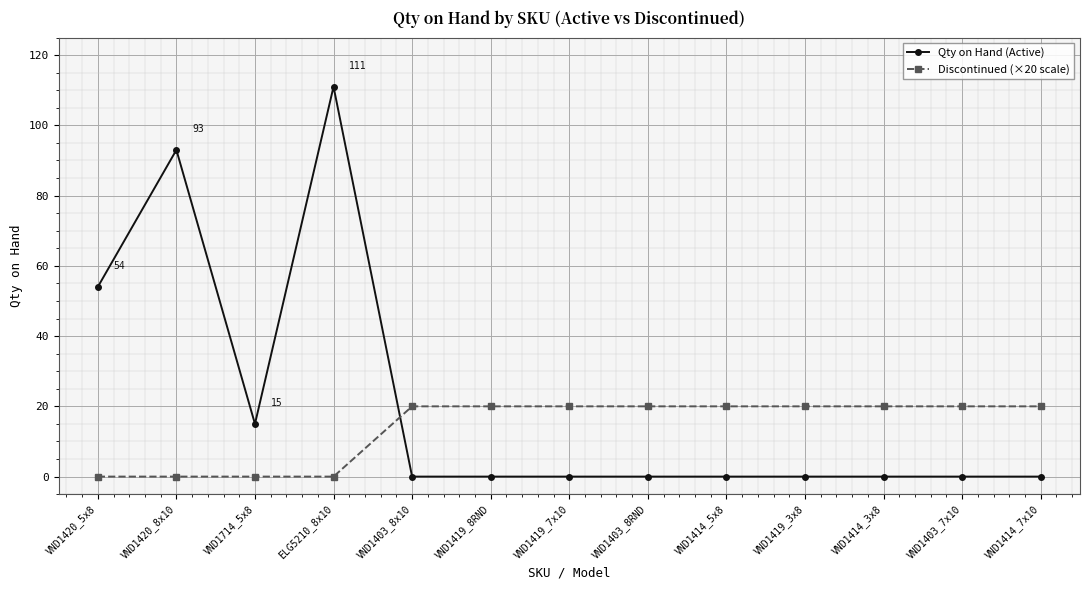

How many data points does each series have?

13